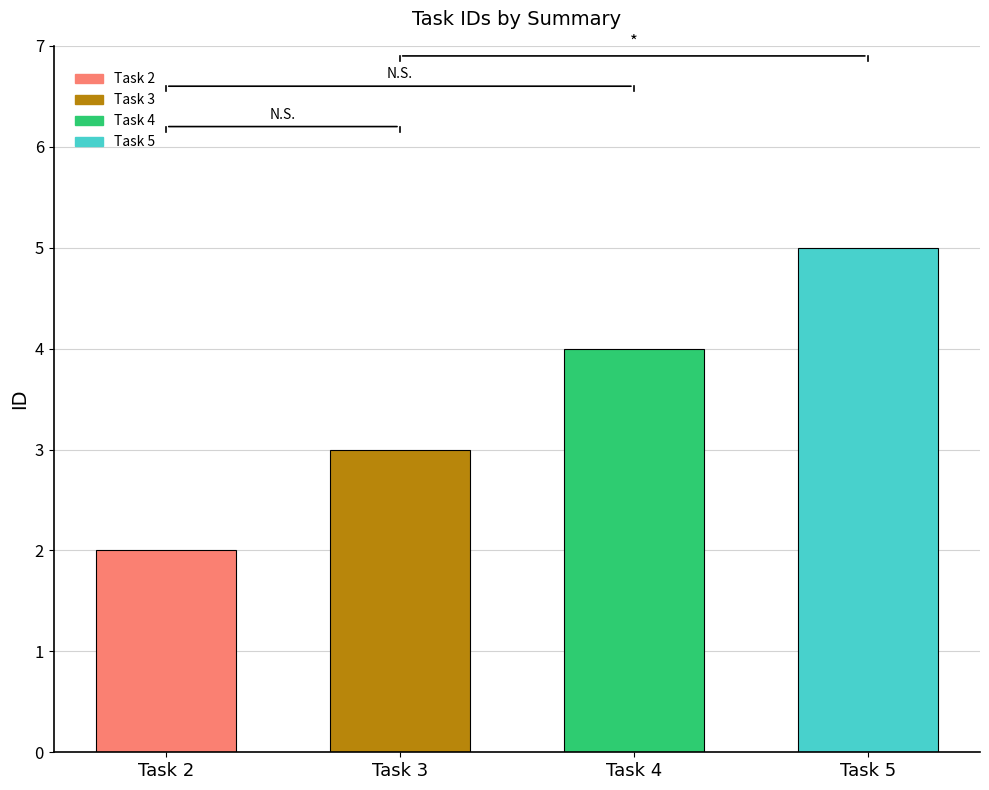

The chart shows a value of 3 at Task 3. True or false?

True